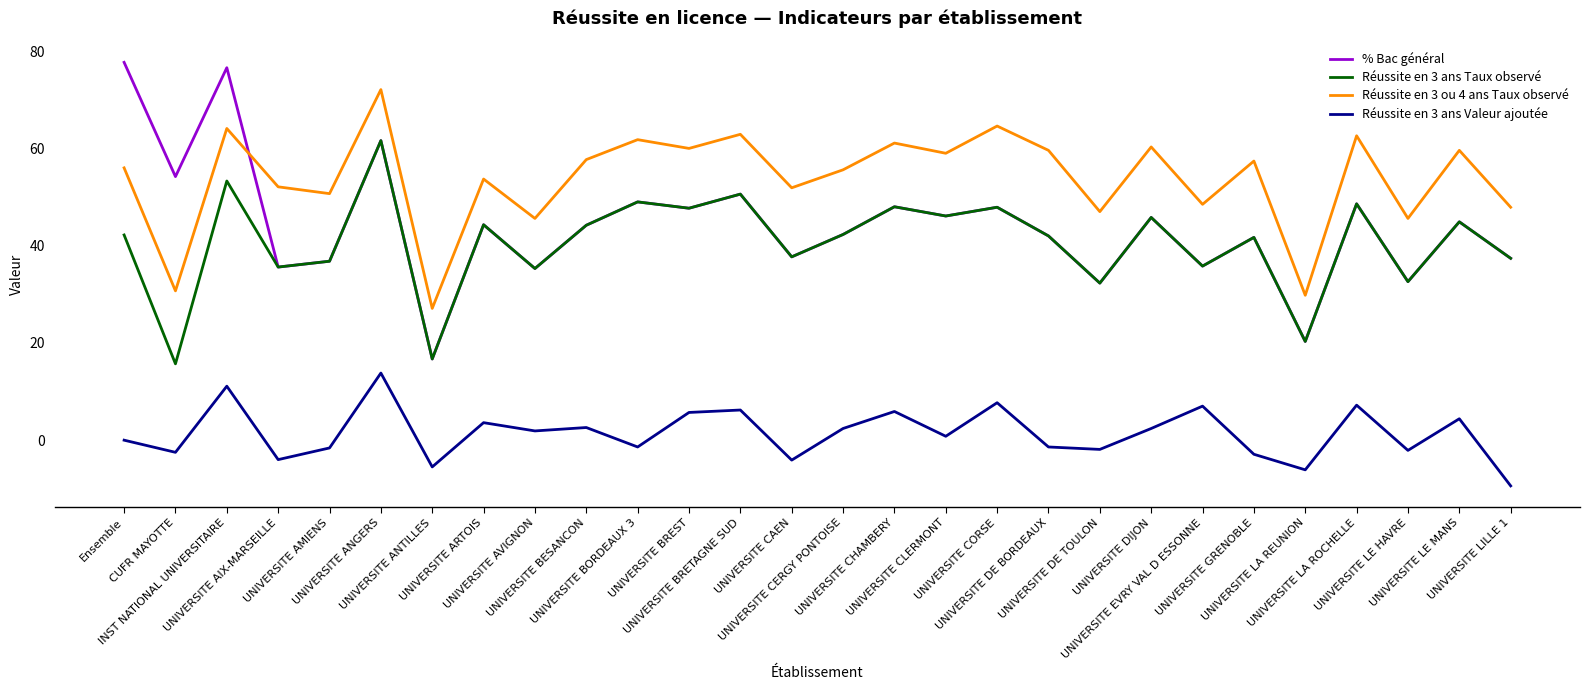

True or false: Réussite en 3 ou 4 ans Taux observé and Réussite en 3 ans Valeur ajoutée intersect in this chart.

False